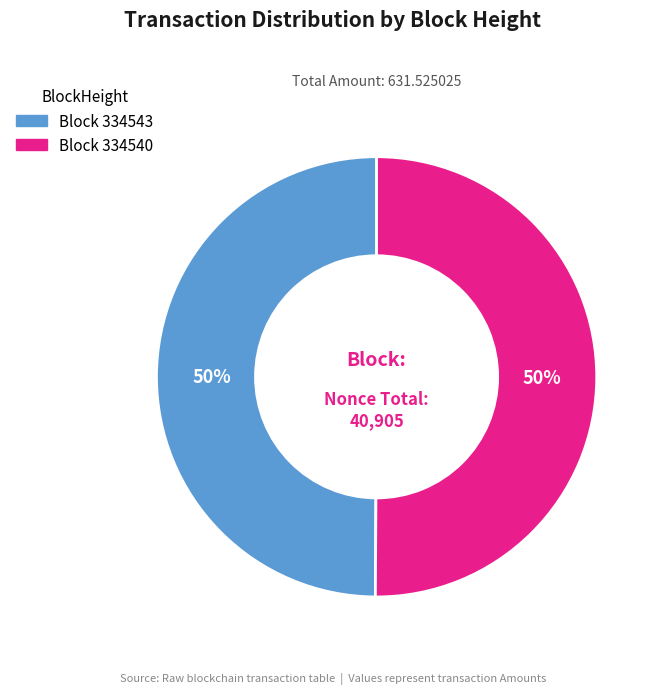

To the nearest percent, what is the average slice percentage?

50%